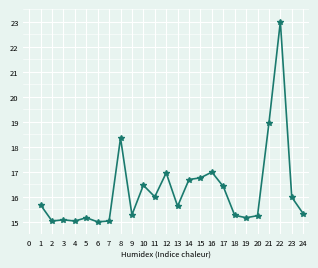

What is the value of the 23rd point from the left?

16.0